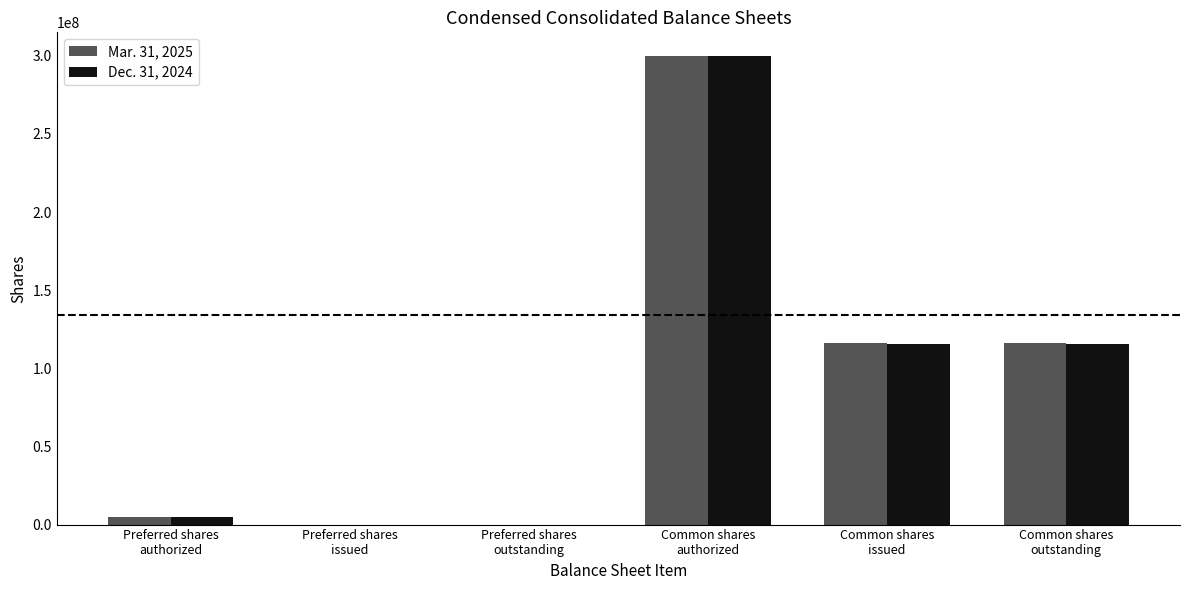

Where does the Mar. 31, 2025 series first go above 115907216?

Common shares
authorized